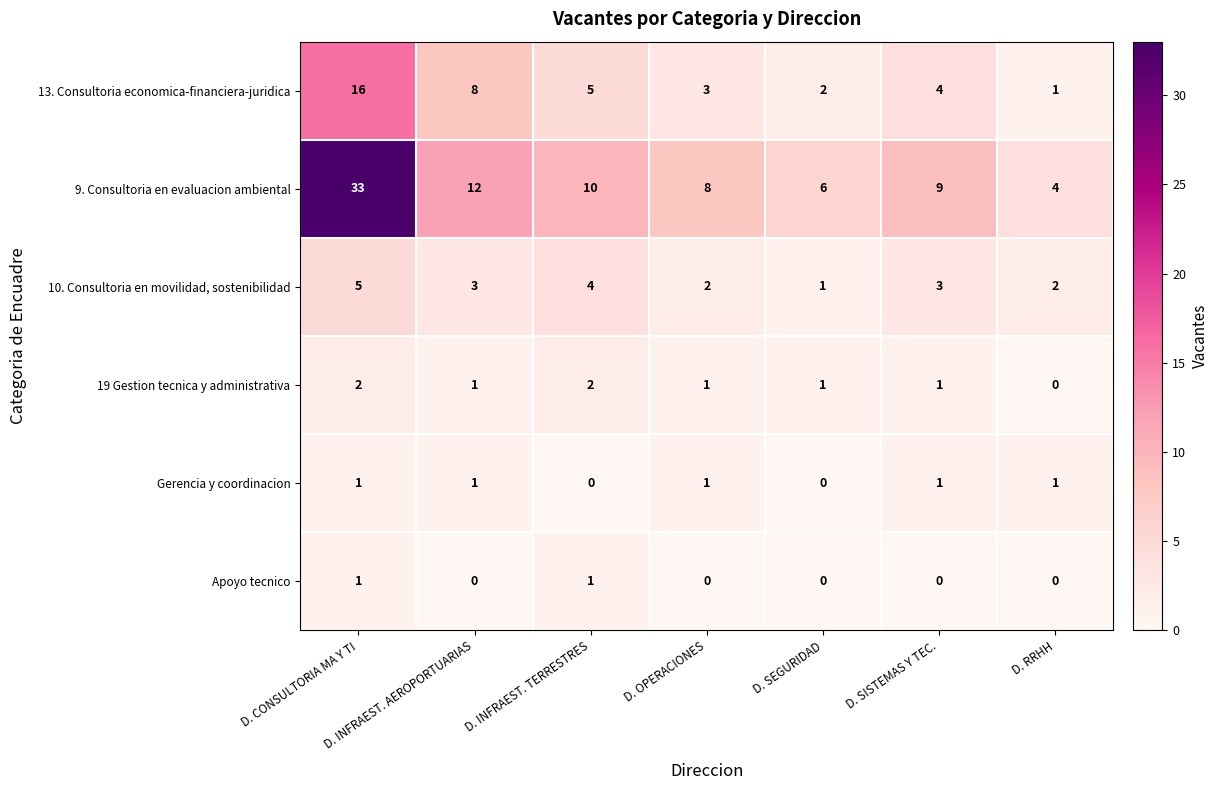

At D. INFRAEST. TERRESTRES, list the series in order from smallest to largest.

Gerencia y coordinacion, Apoyo tecnico, 19 Gestion tecnica y administrativa, 10. Consultoria en movilidad, sostenibilidad, 13. Consultoria economica-financiera-juridica, 9. Consultoria en evaluacion ambiental